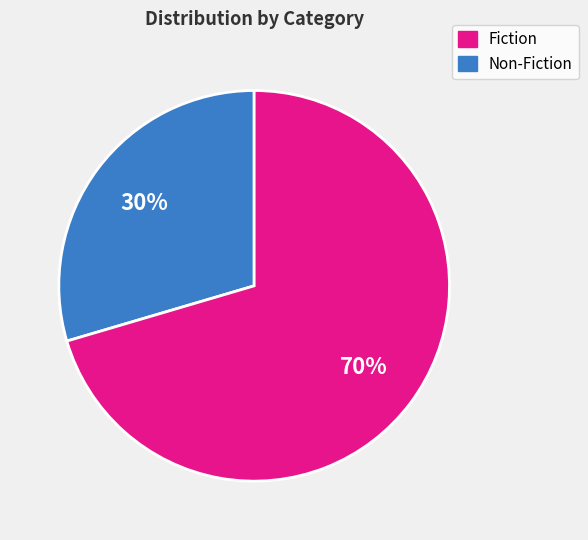

Is there a majority slice in this chart?

Yes